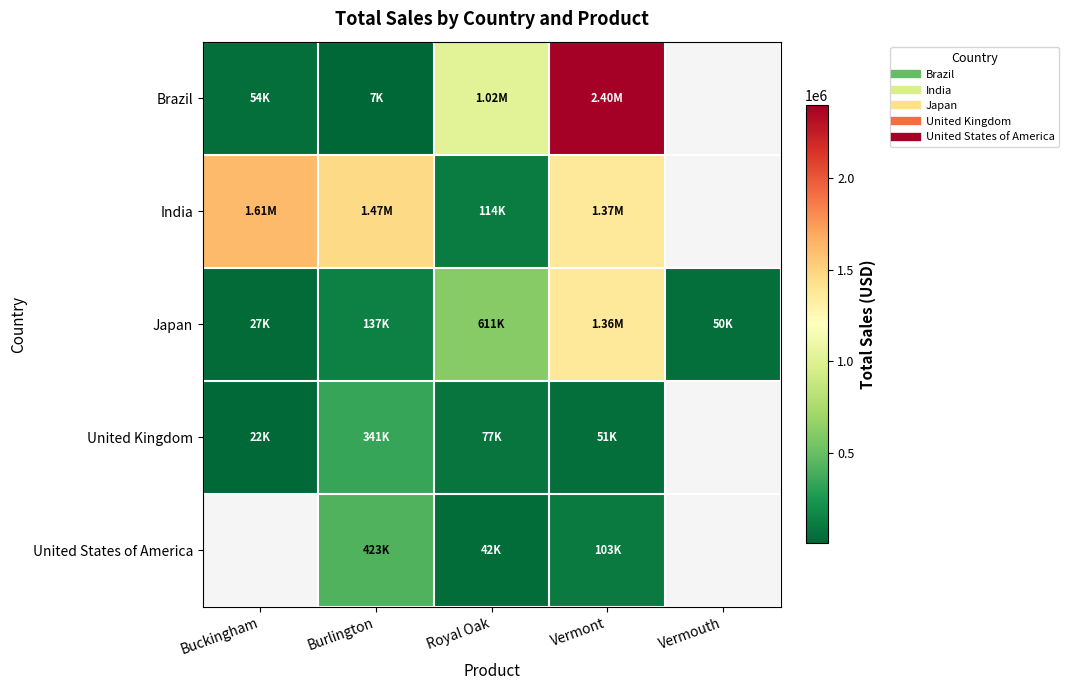

At which label is United Kingdom closest to 181292?

Royal Oak